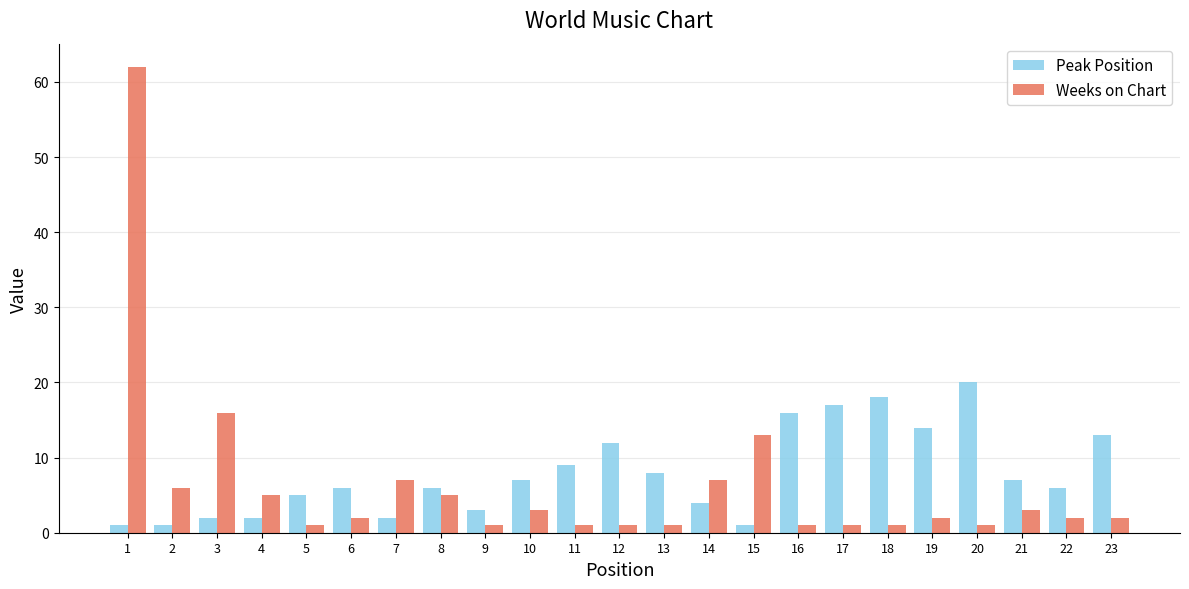

Which label corresponds to the largest value in the chart?

1